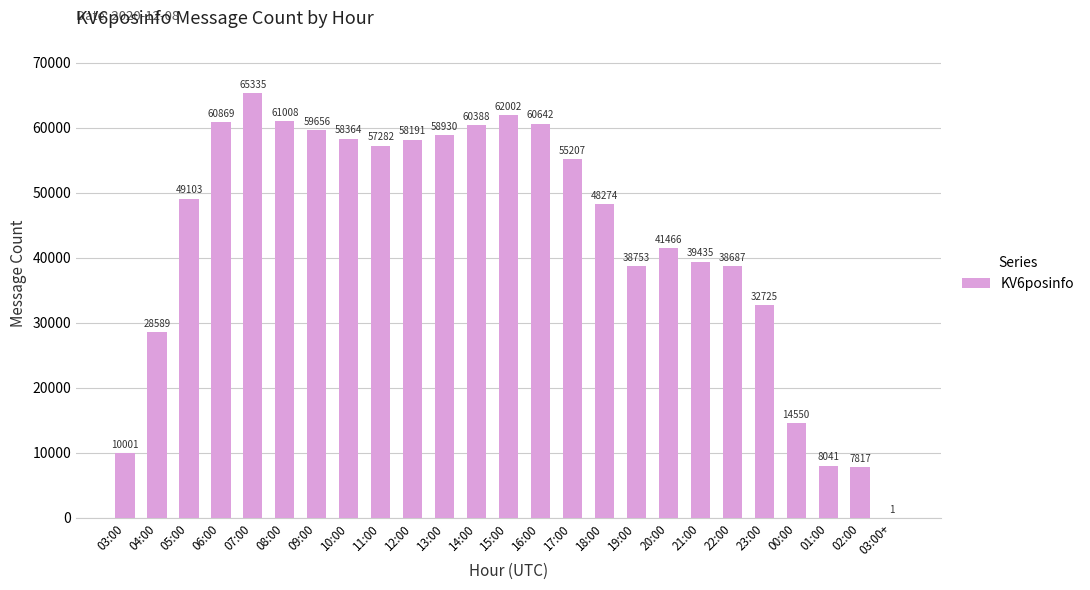

Count the number of categories in the chart.

25